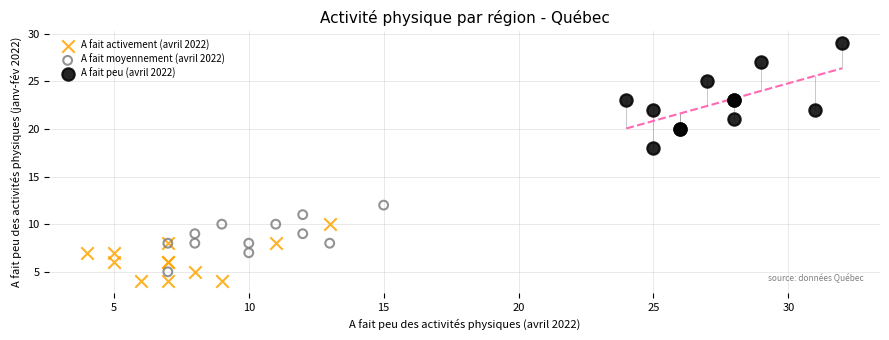

Which series has the widest spread of Y values?

A fait peu (avril 2022)